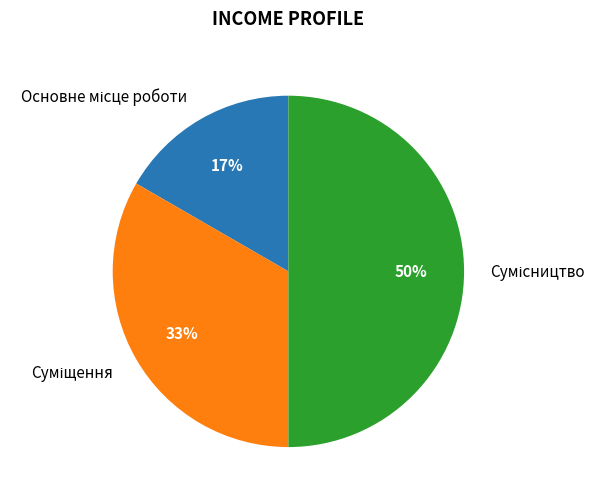

To the nearest percent, what is the difference between the largest and smallest slice percentages?

33%